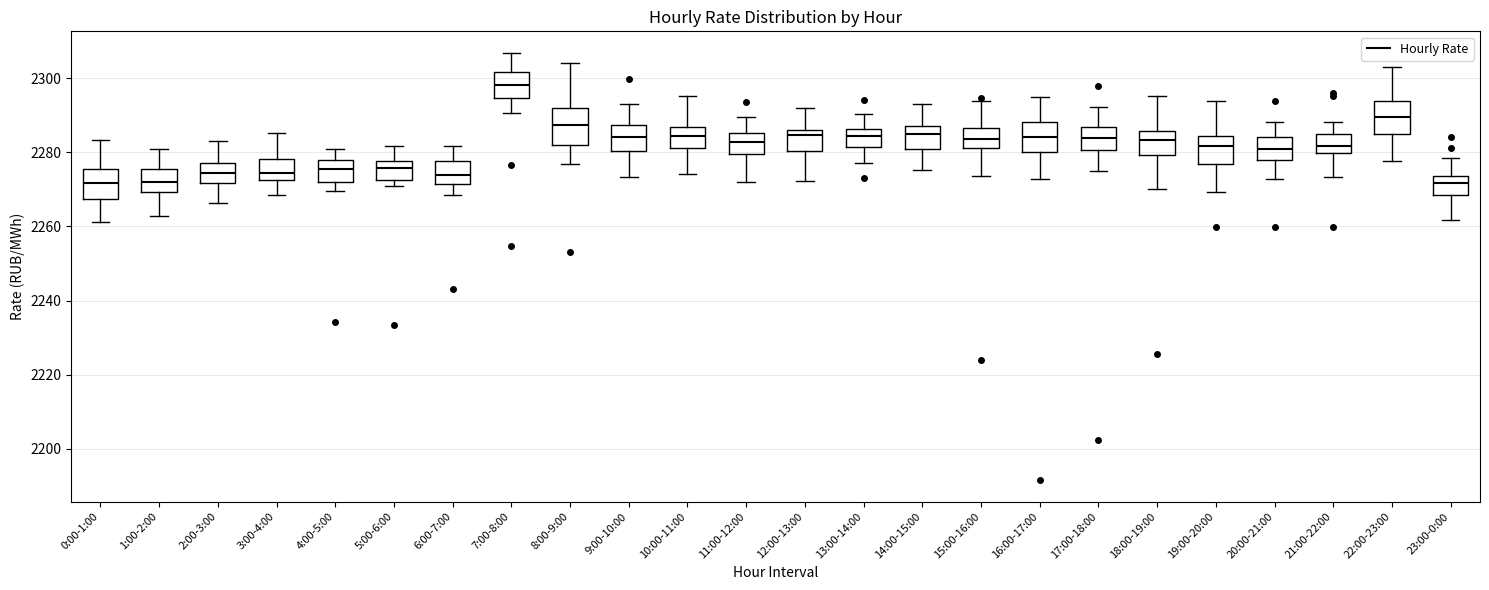

Which box's median line is the highest?

7:00-8:00